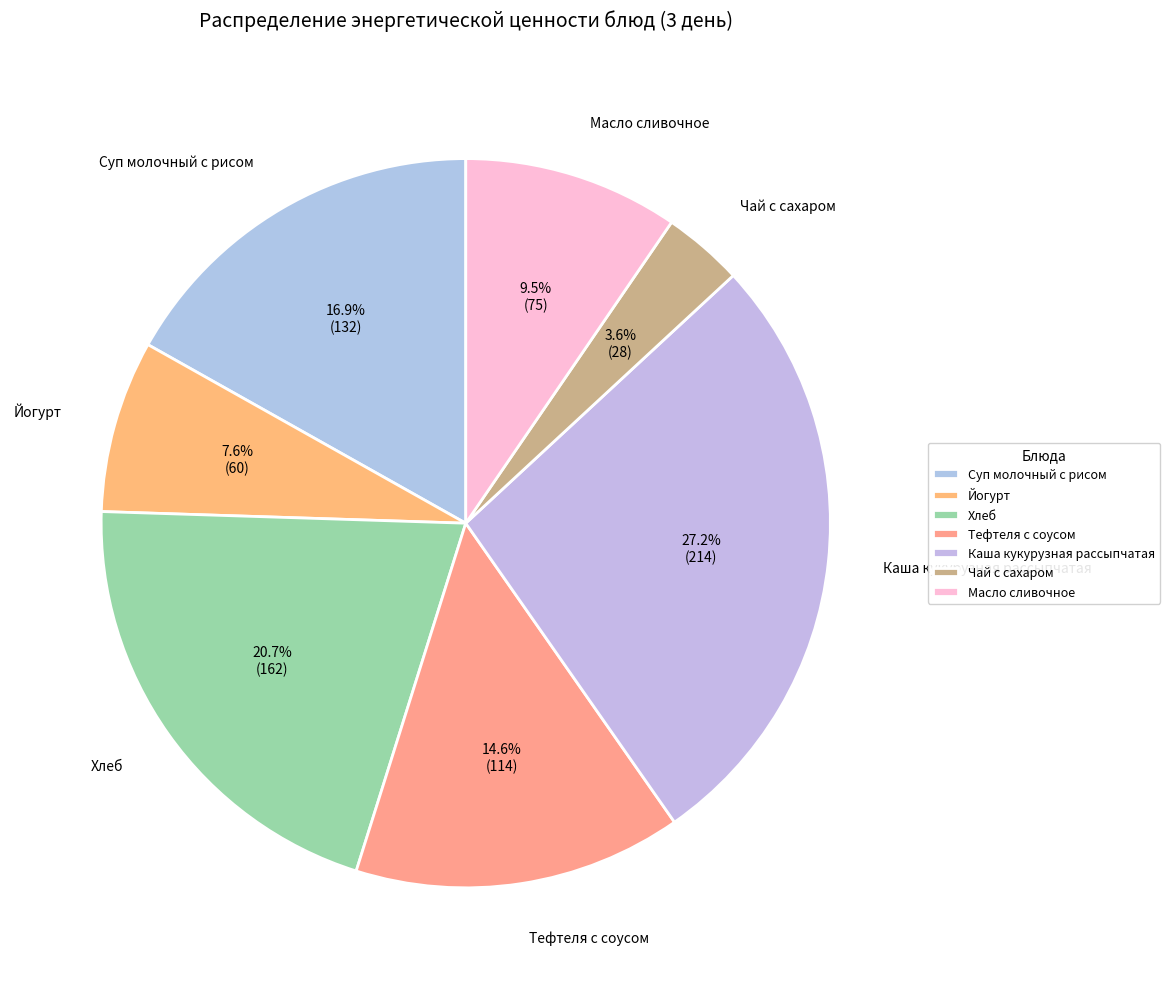

How many slices are in this pie chart?

7